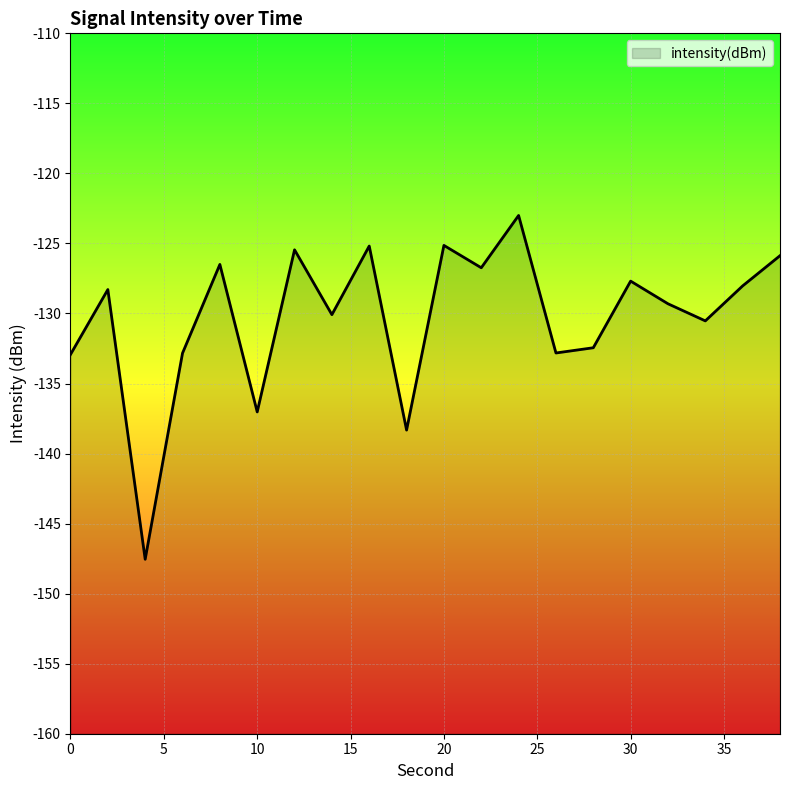

Is it true that the value at 10 is -137.0?

True